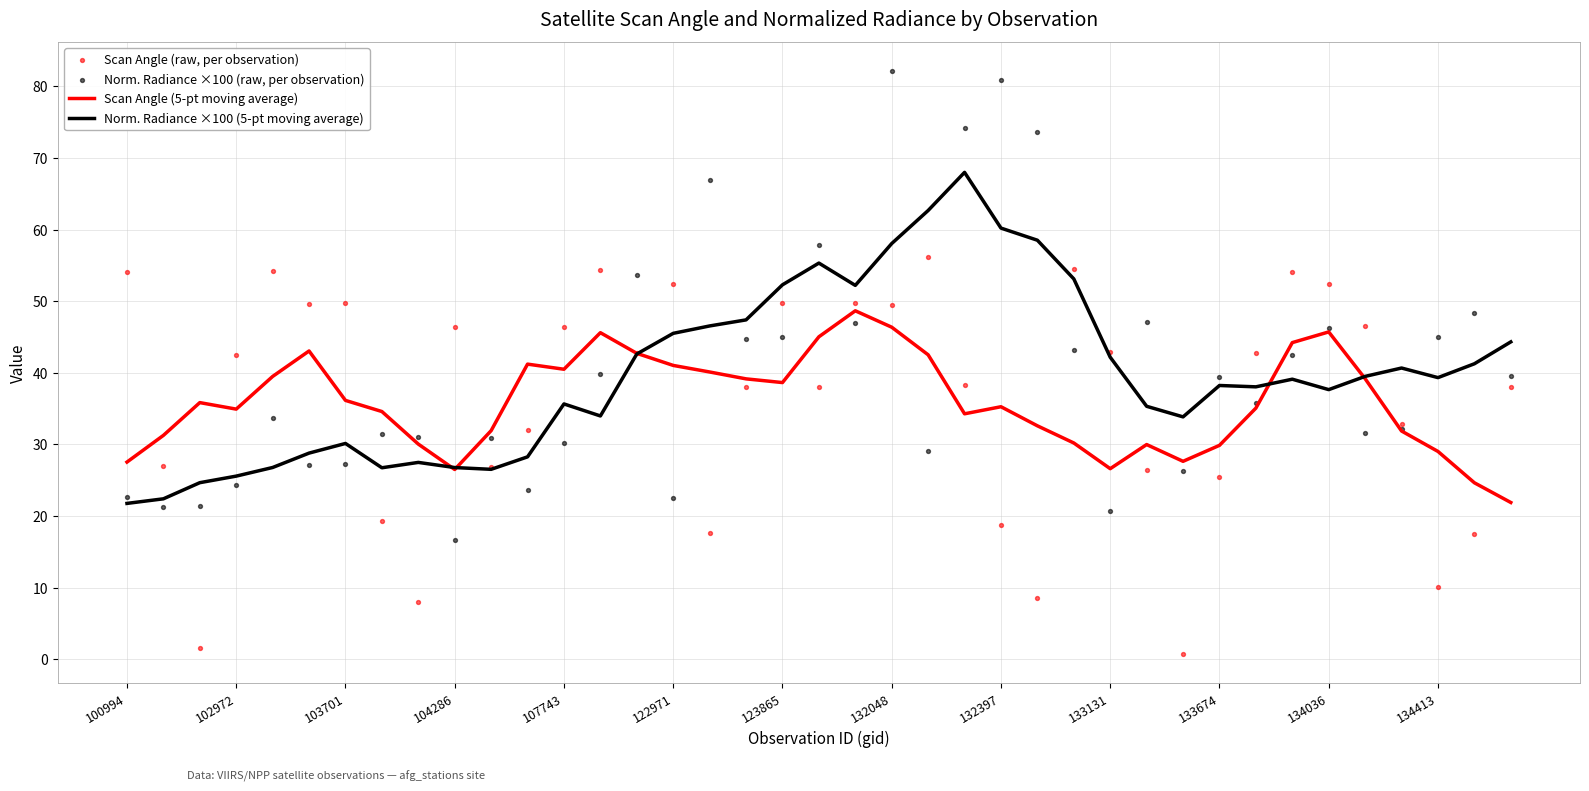

Which series has the widest spread of Y values?

Norm. Radiance ×100 (raw, per observation)